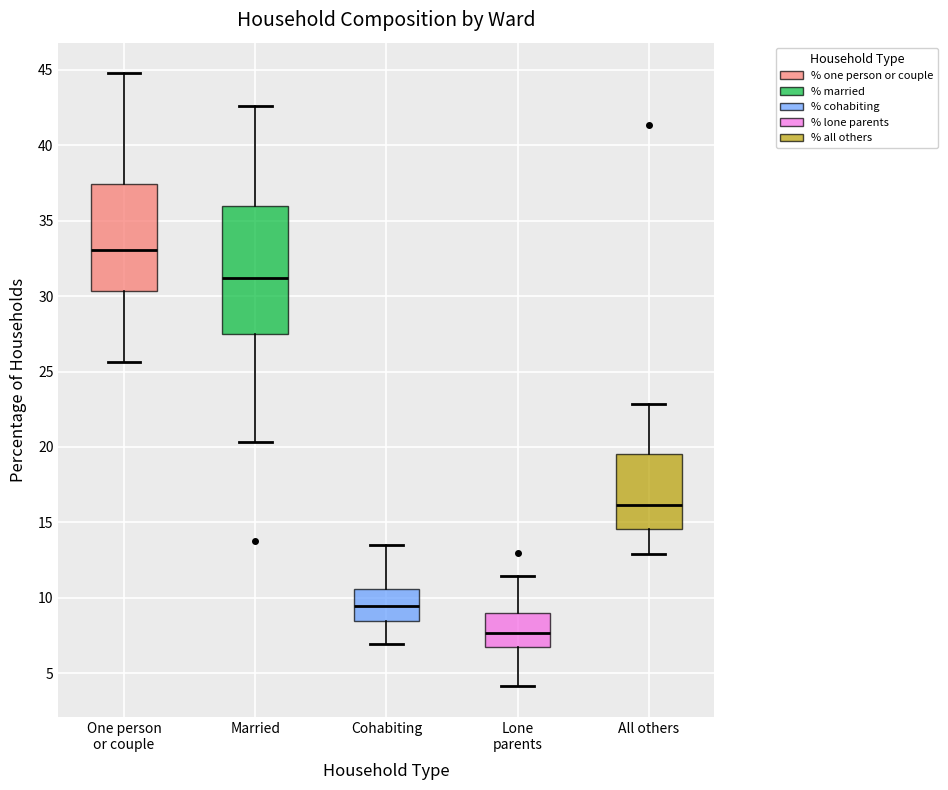

Reading left to right, transcribe this box plot: for each box, give where its median line is, the range the box spans, and where its two whiskers end, as read against the y-axis. The values are not printed on the chart, so give them approximately, as read against the axis.

One person or couple: median 33.0, box 30.5 to 37.5, whiskers 25.5 to 45.0
Married: median 31.0, box 27.5 to 36.0, whiskers 20.5 to 42.5
Cohabiting: median 9.5, box 8.5 to 10.5, whiskers 7.0 to 13.5
Lone parents: median 7.5, box 7.0 to 9.0, whiskers 4.0 to 11.5
All others: median 16.0, box 14.5 to 19.5, whiskers 13.0 to 23.0